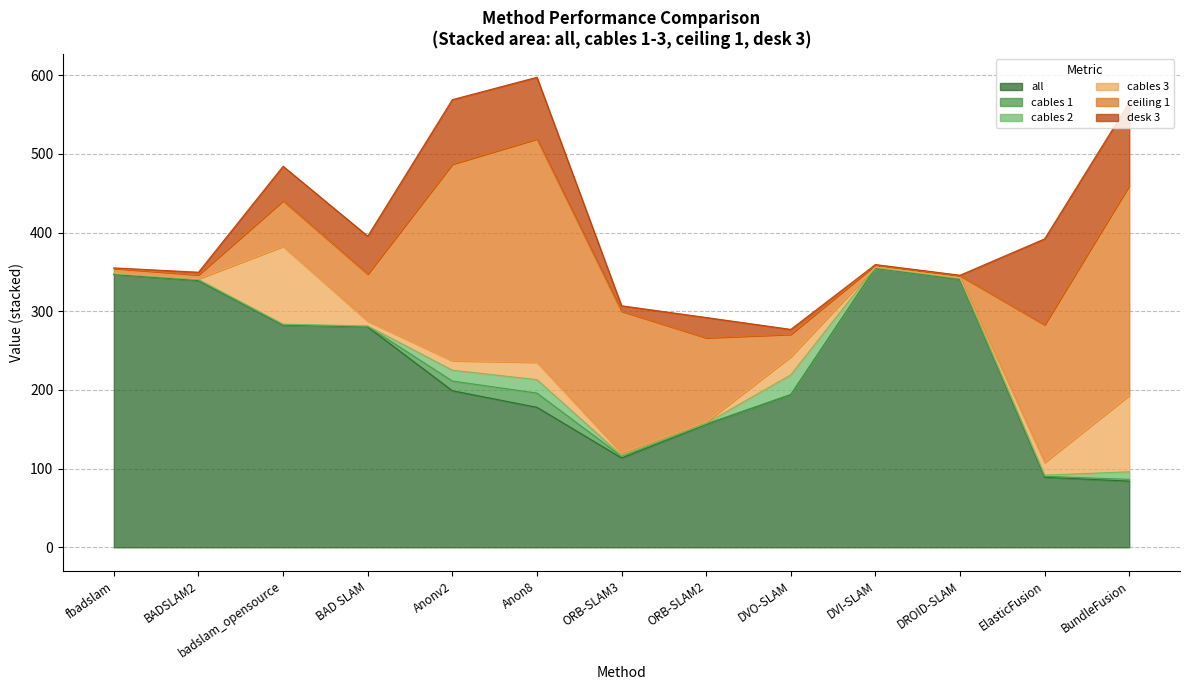

What is the difference between the cables 2 values at ORB-SLAM3 and fbadslam?

0.6